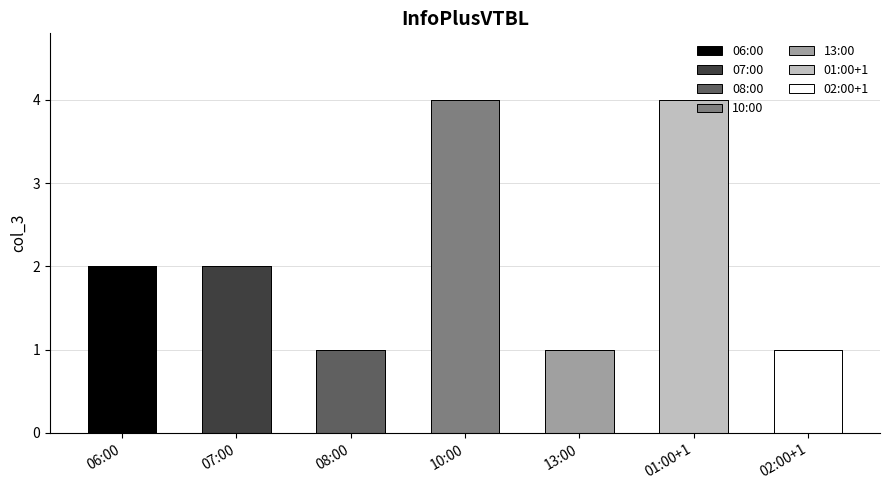

What is the difference between the second highest and second lowest values?

3